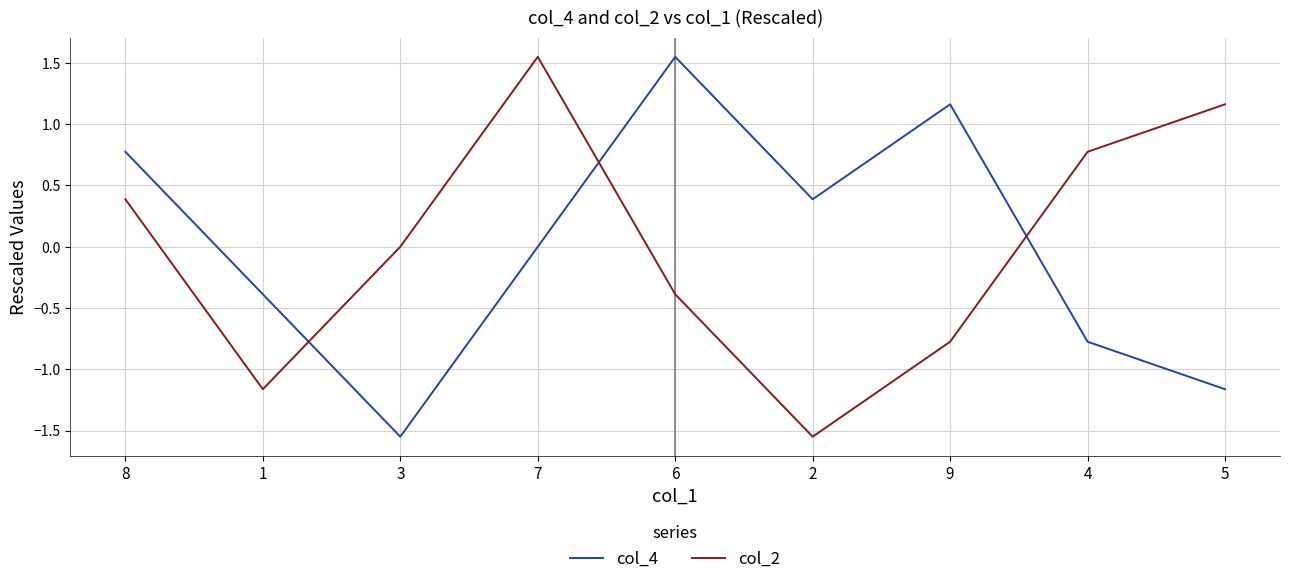

The col_2 series shows 2.1 at 7. True or false?

False